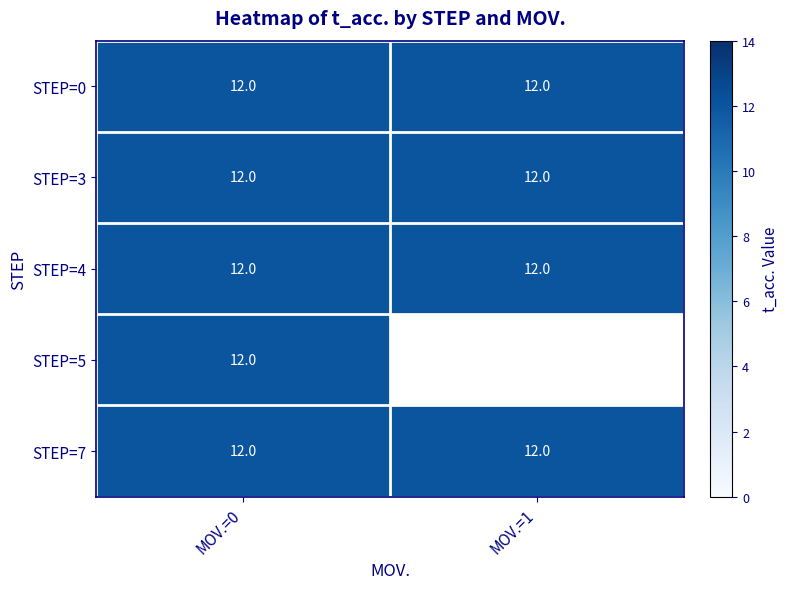

Is it true that STEP=0 equals 12 at MOV.=1?

True